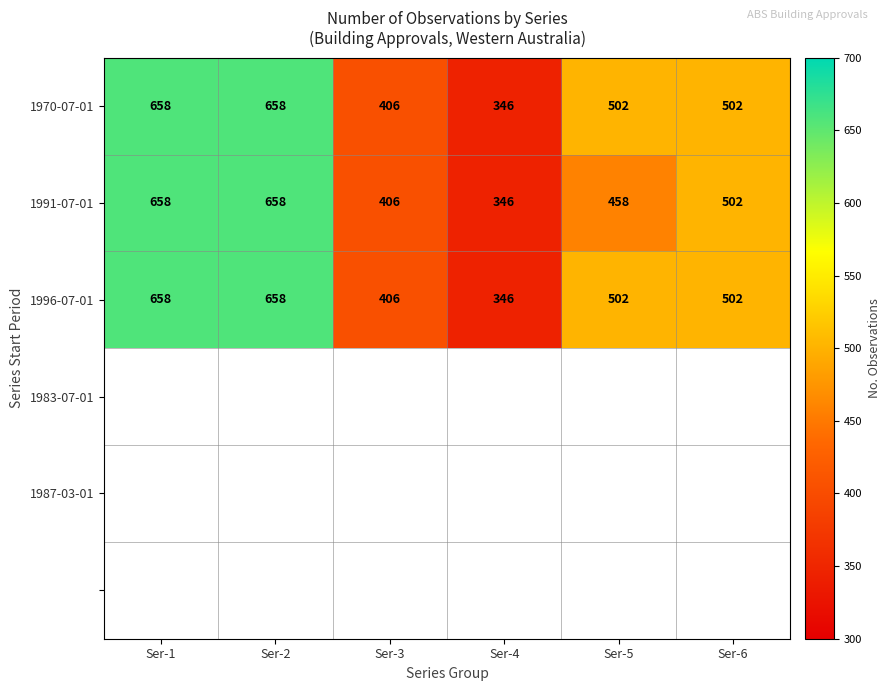

What is the sum of all 1991-07-01 values?

3028